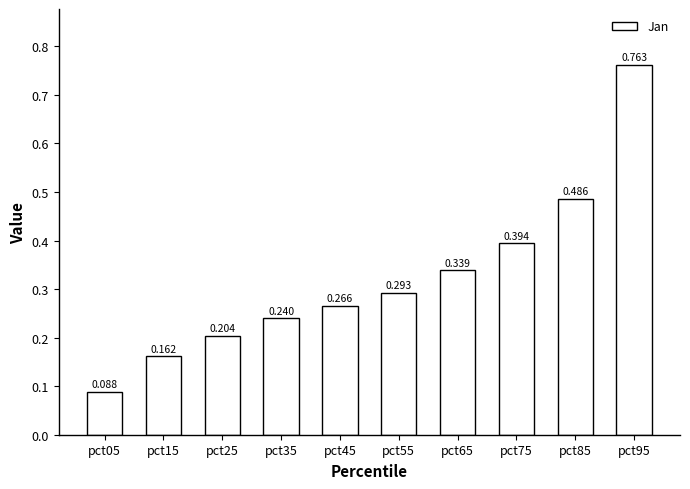

What is the difference between the maximum and minimum values?

0.7